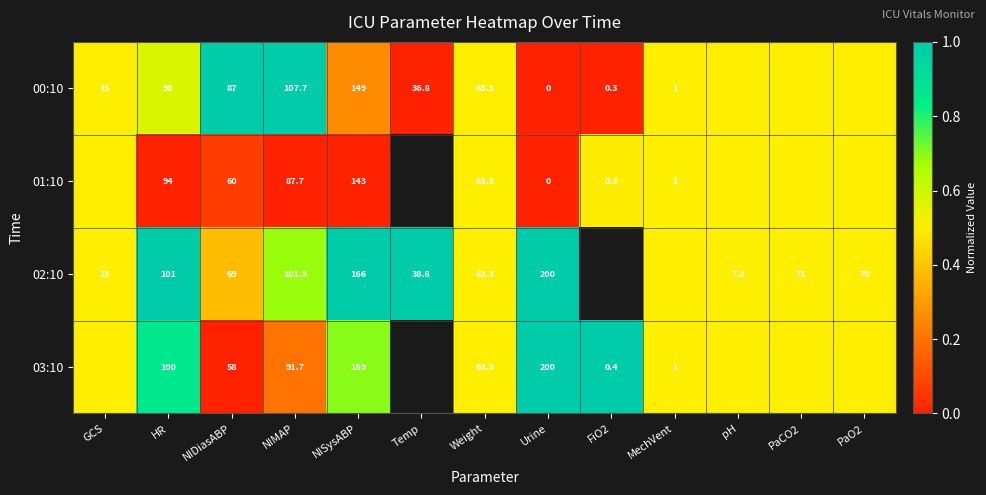

Is the value of 02:10 at NIMAP greater than the value of 03:10 at NIDiasABP?

Yes